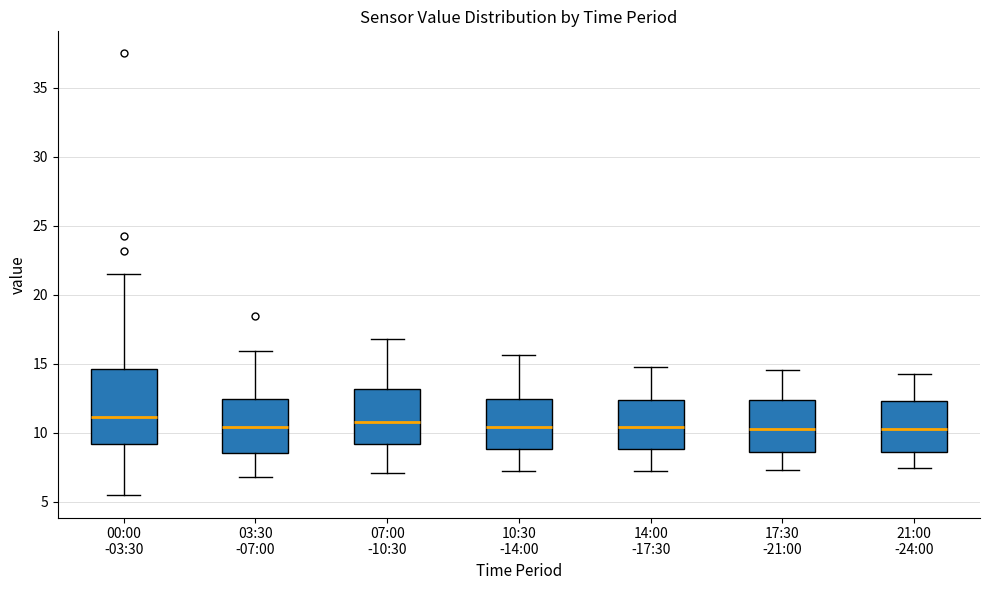

Comparing the boxes themselves (not the whiskers), which one is the tallest?

00:00 -03:30